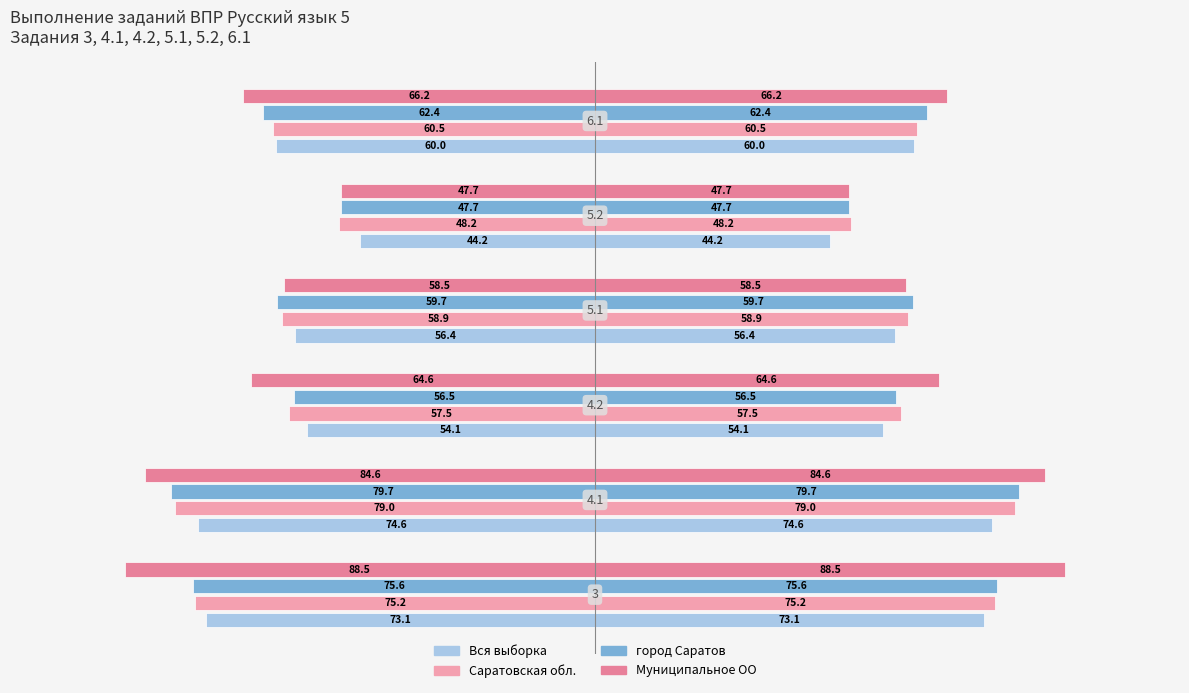

True or false: Саратовская обл. has a value of -132.7 at −100.

False